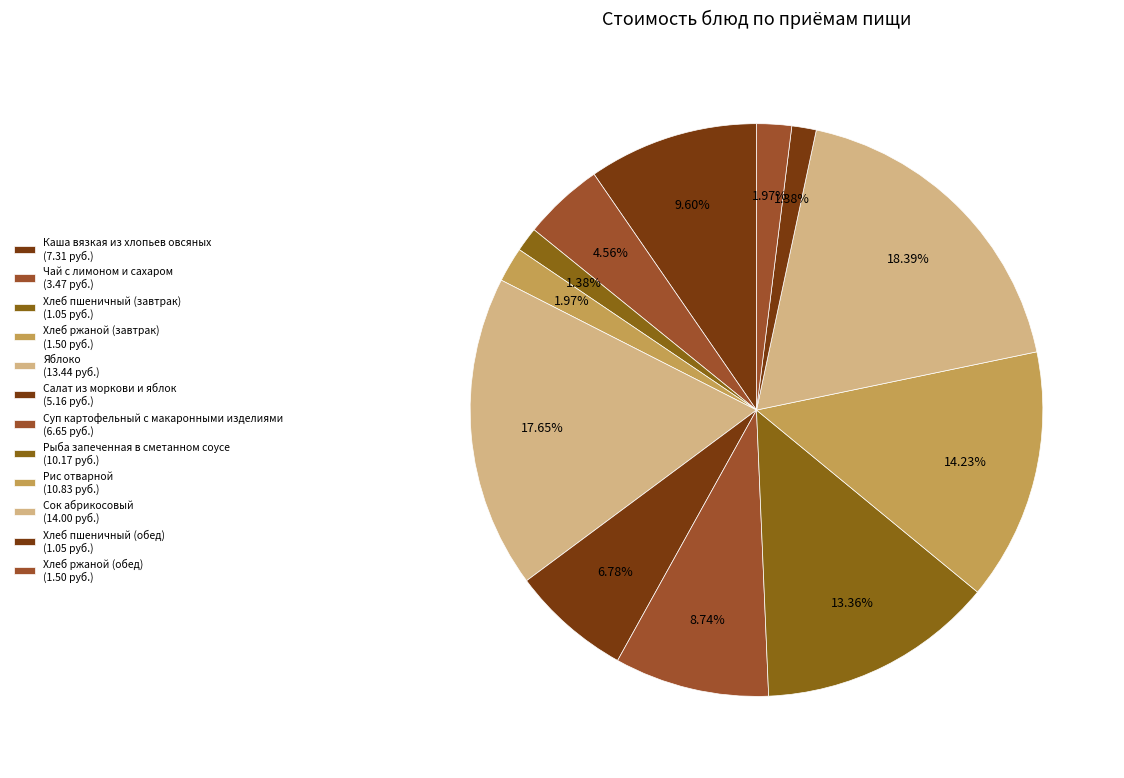

What is the largest slice in the pie chart?

Сок абрикосовый